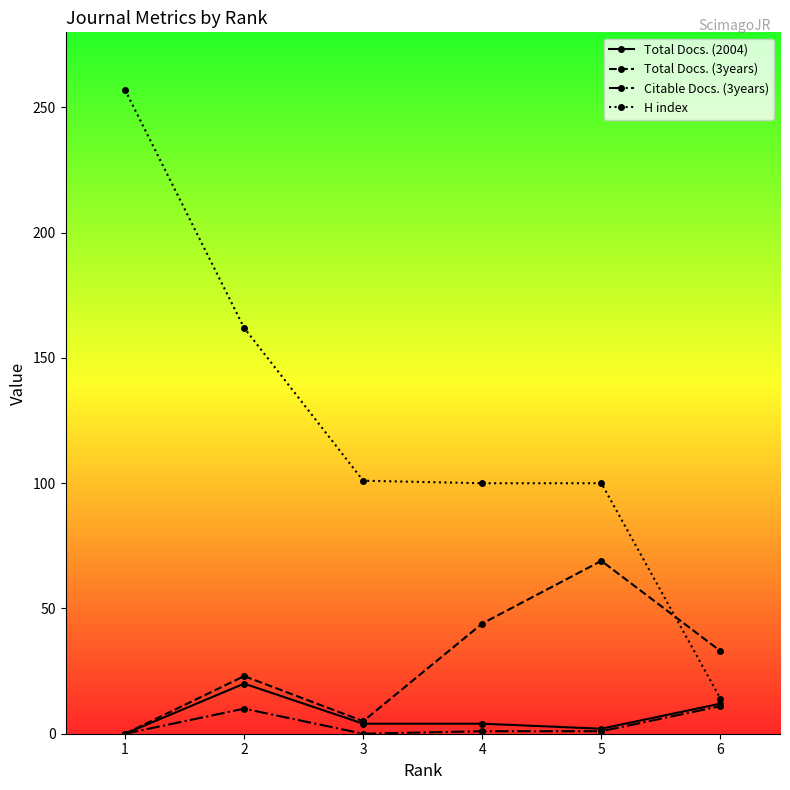

After their last crossing, which series has the higher values: H index or Total Docs. (3years)?

Total Docs. (3years)